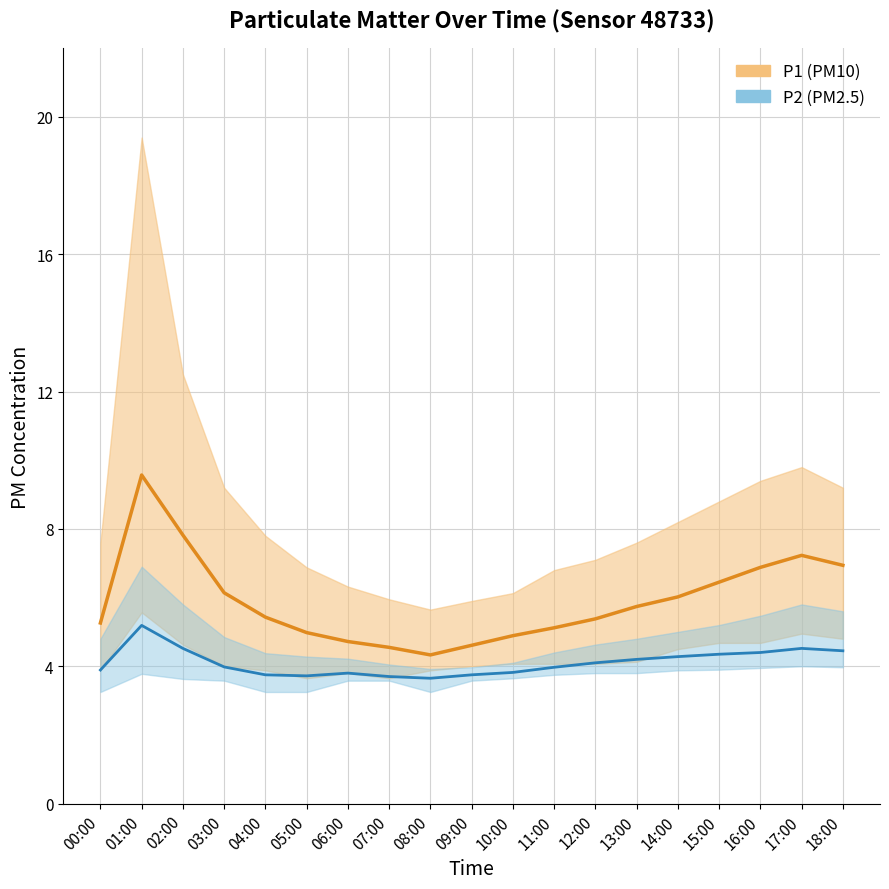

What is the minimum value shown in the chart?

3.6